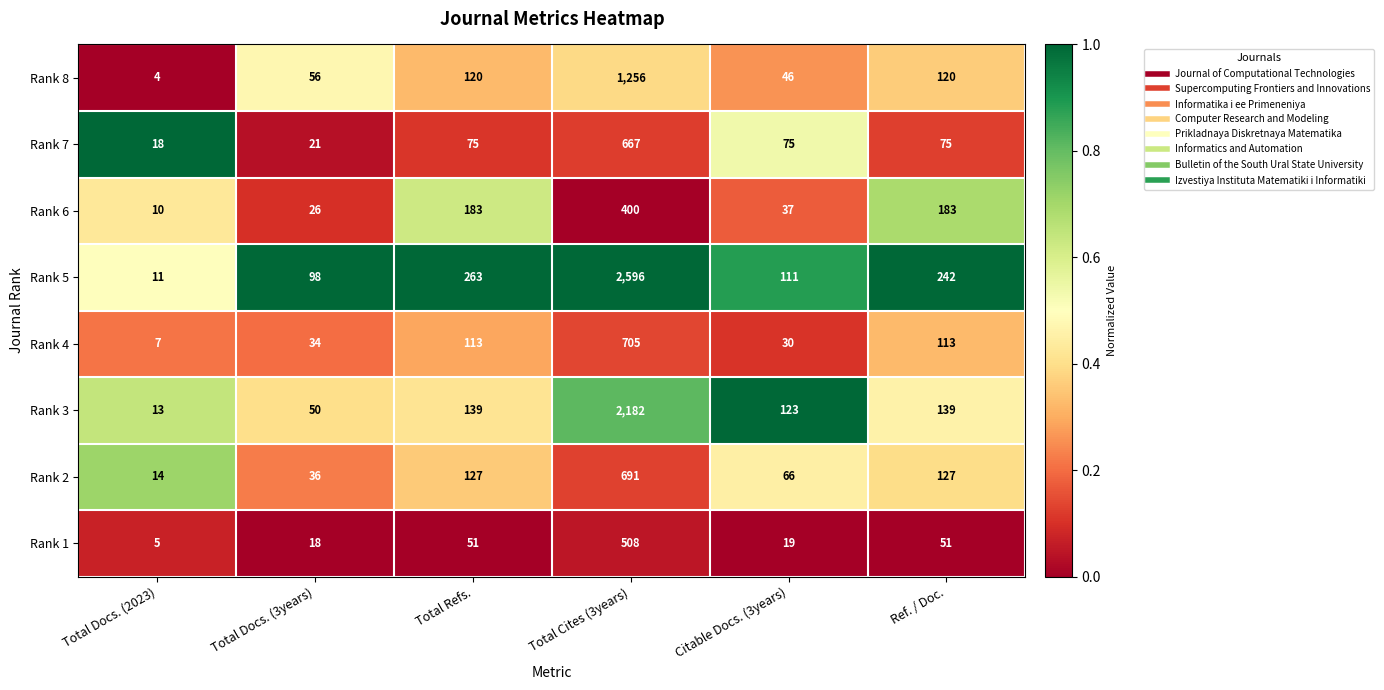

The value of Rank 2 at Total Cites (3years) is 691. True or false?

True